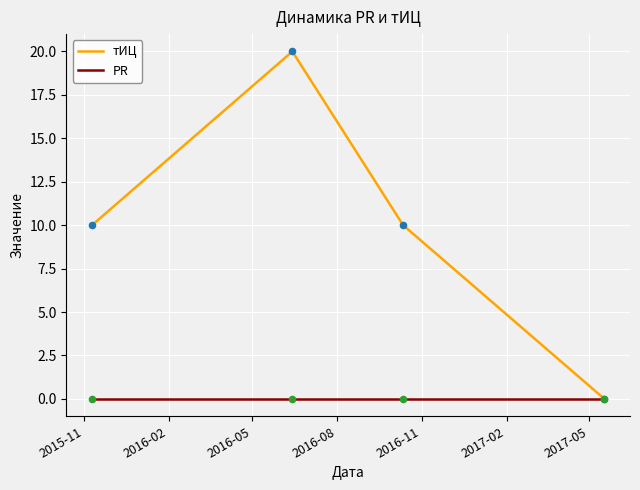

What are all the series names shown in the legend?

тИЦ, PR